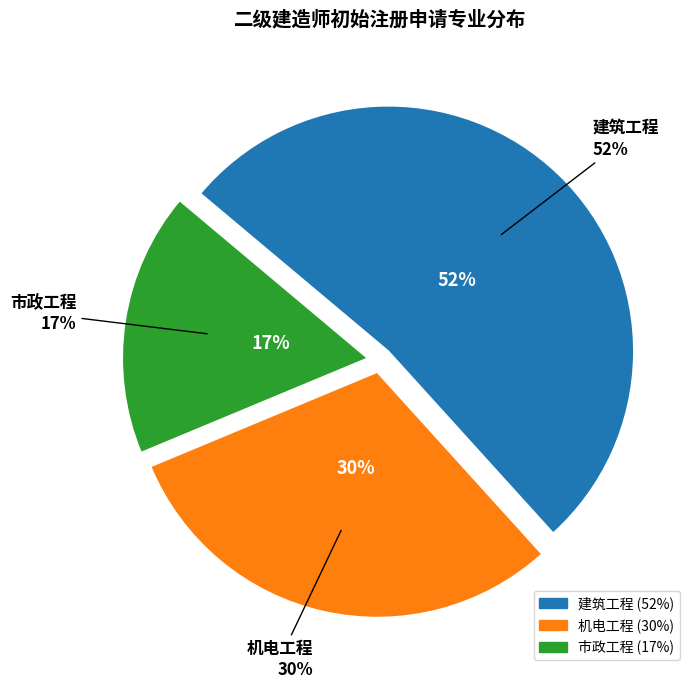

Which category has the smallest portion of the pie?

市政工程